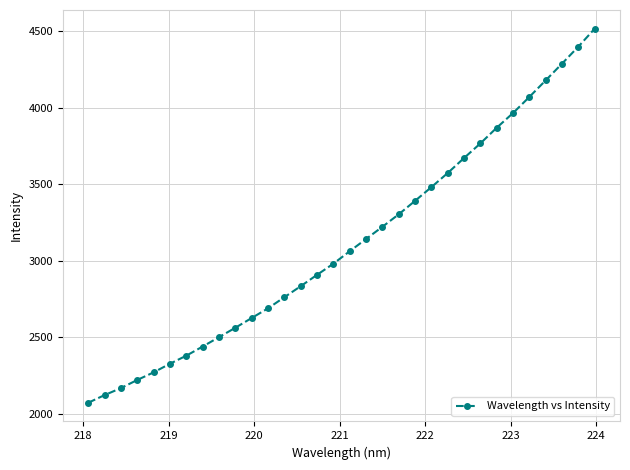

What is the greatest value displayed?

4515.2